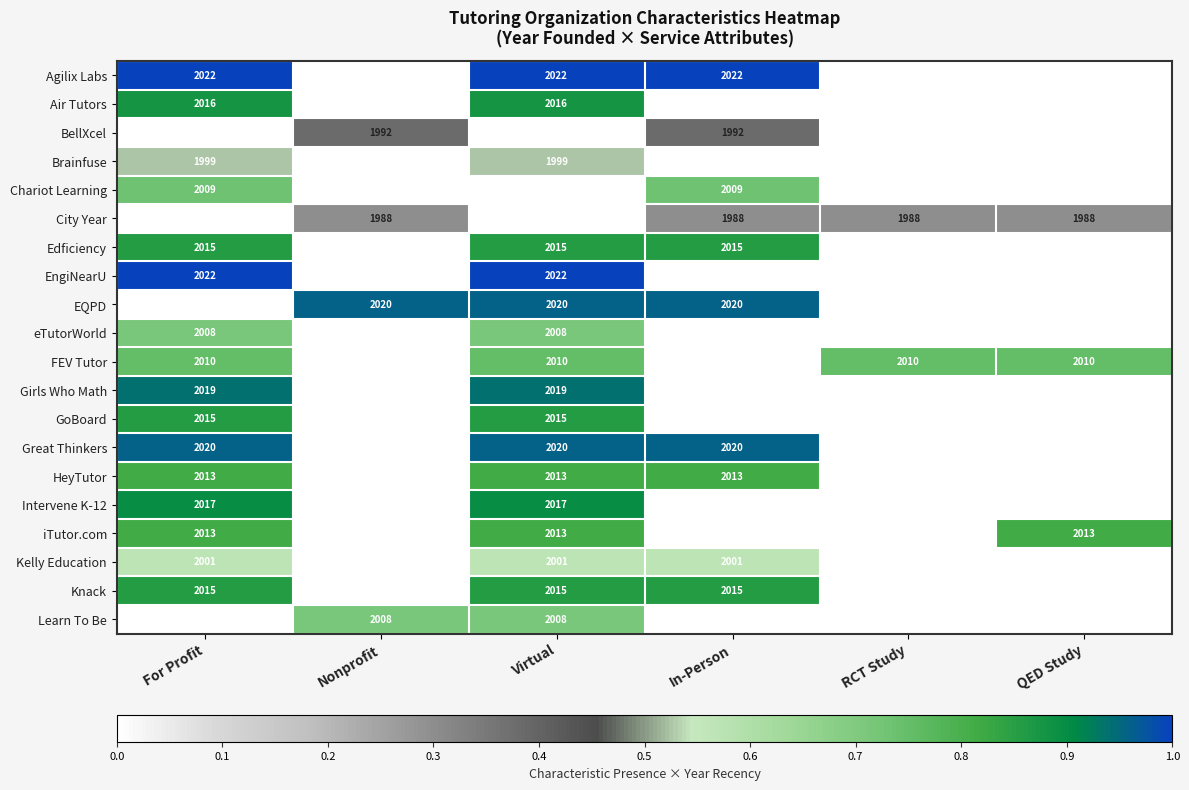

What is the sum of the FEV Tutor values at RCT Study and QED Study?

4020